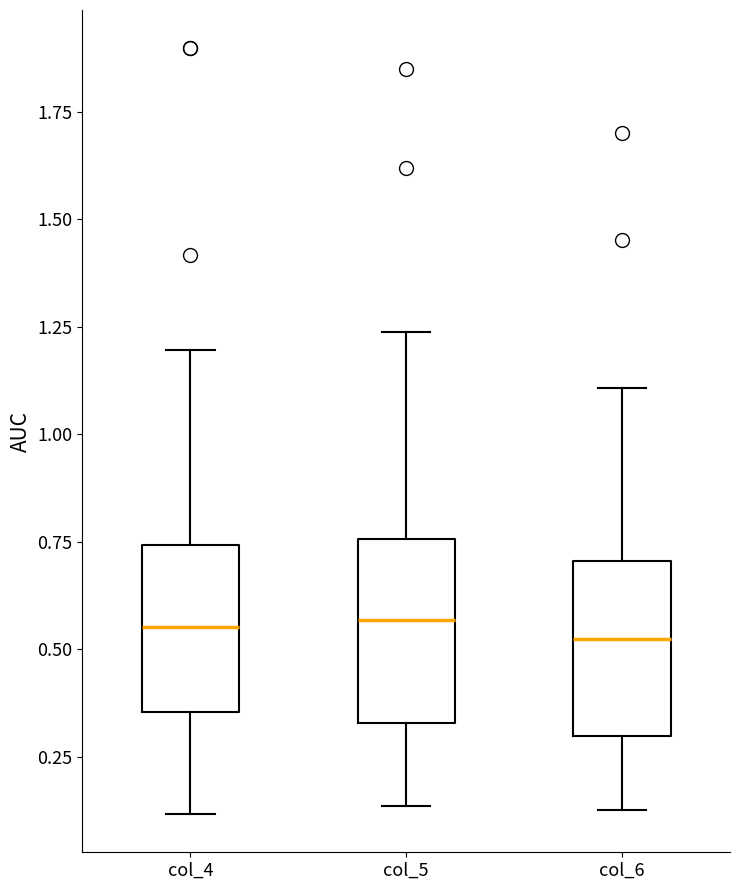

Reading left to right, read every box against the y-axis: the position of its median line, the range the box covers, and the ends of its whiskers. The values are not printed on the chart, so give them approximately, as read against the axis.

col_4: median 0.55, box 0.35 to 0.75, whiskers 0.10 to 1.20
col_5: median 0.55, box 0.35 to 0.75, whiskers 0.15 to 1.25
col_6: median 0.50, box 0.30 to 0.70, whiskers 0.15 to 1.10